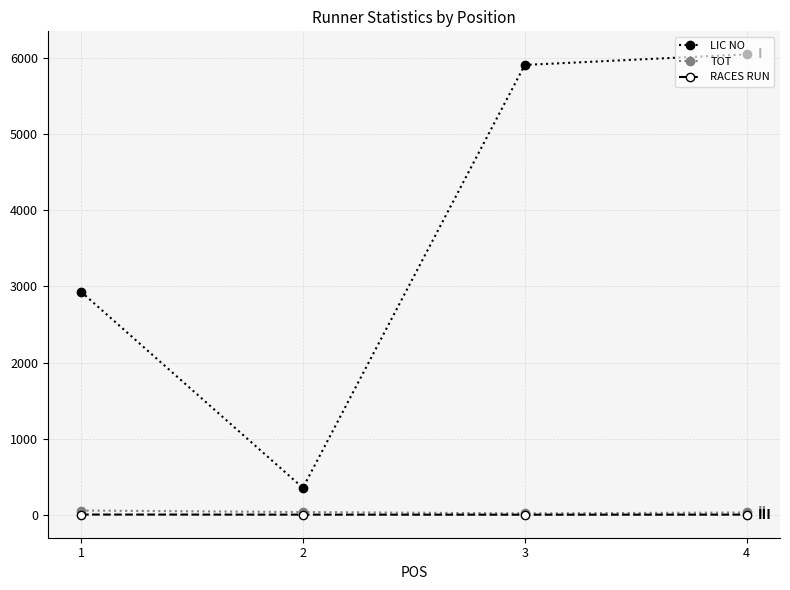

True or false: RACES RUN and LIC NO cross at least once.

False